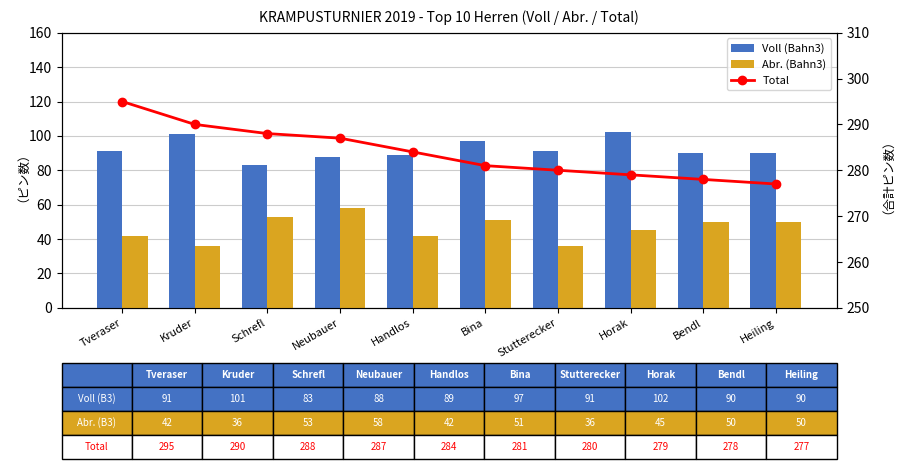

What is the spread (max minus min) of values at Tveraser?

253